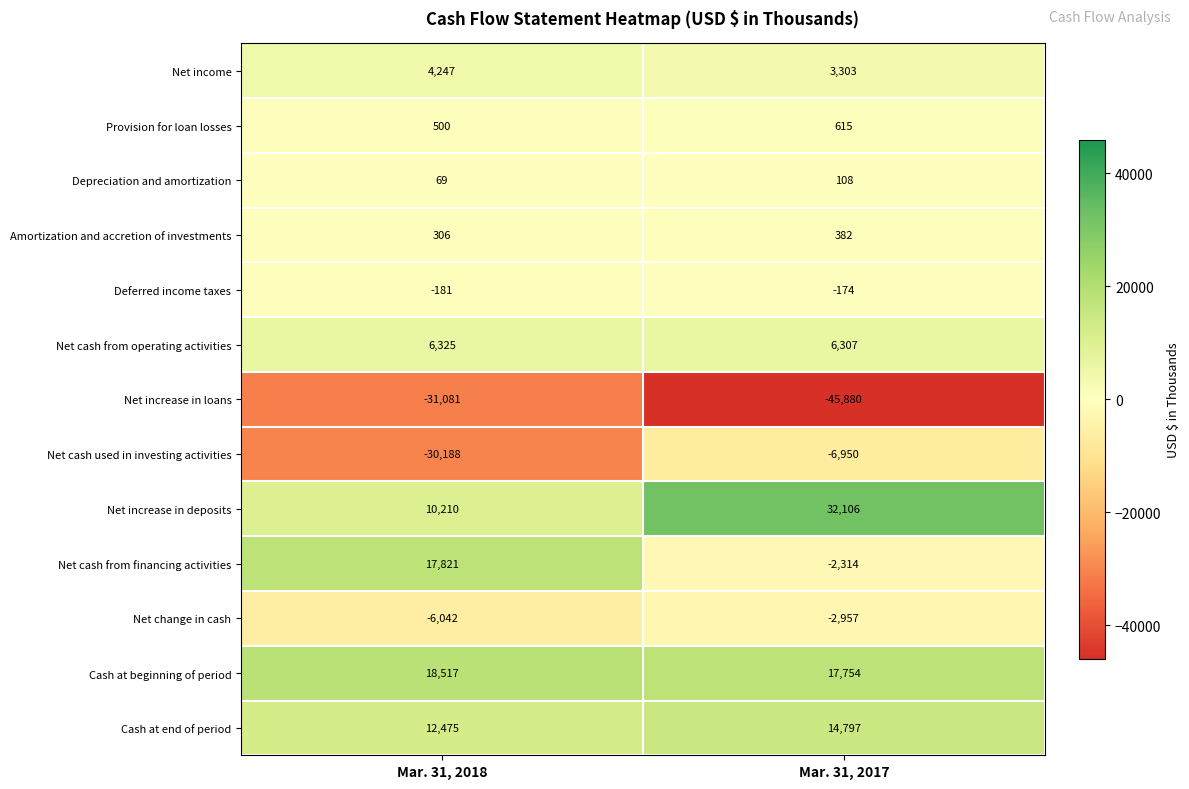

What is the maximum value shown in the chart?

32106